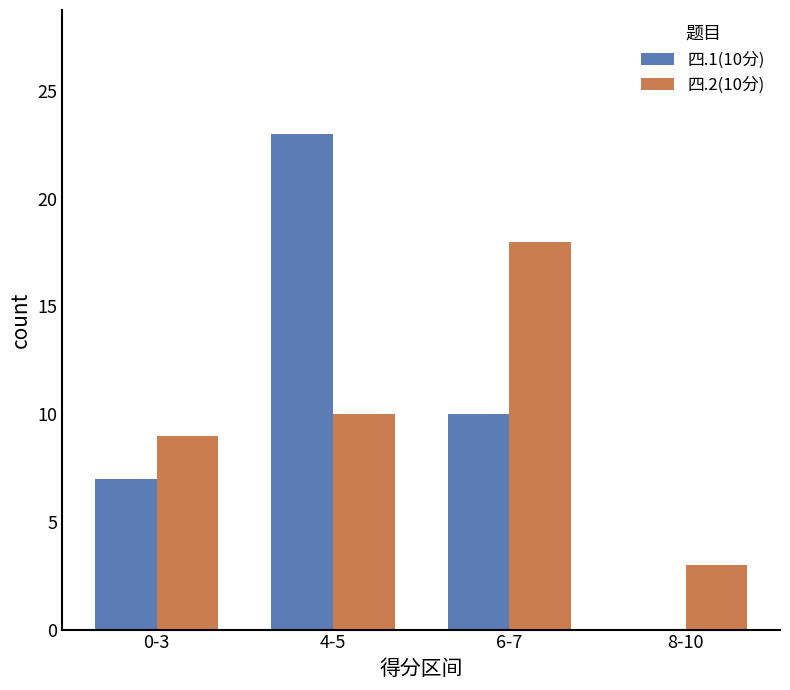

What is the greatest value displayed?

23